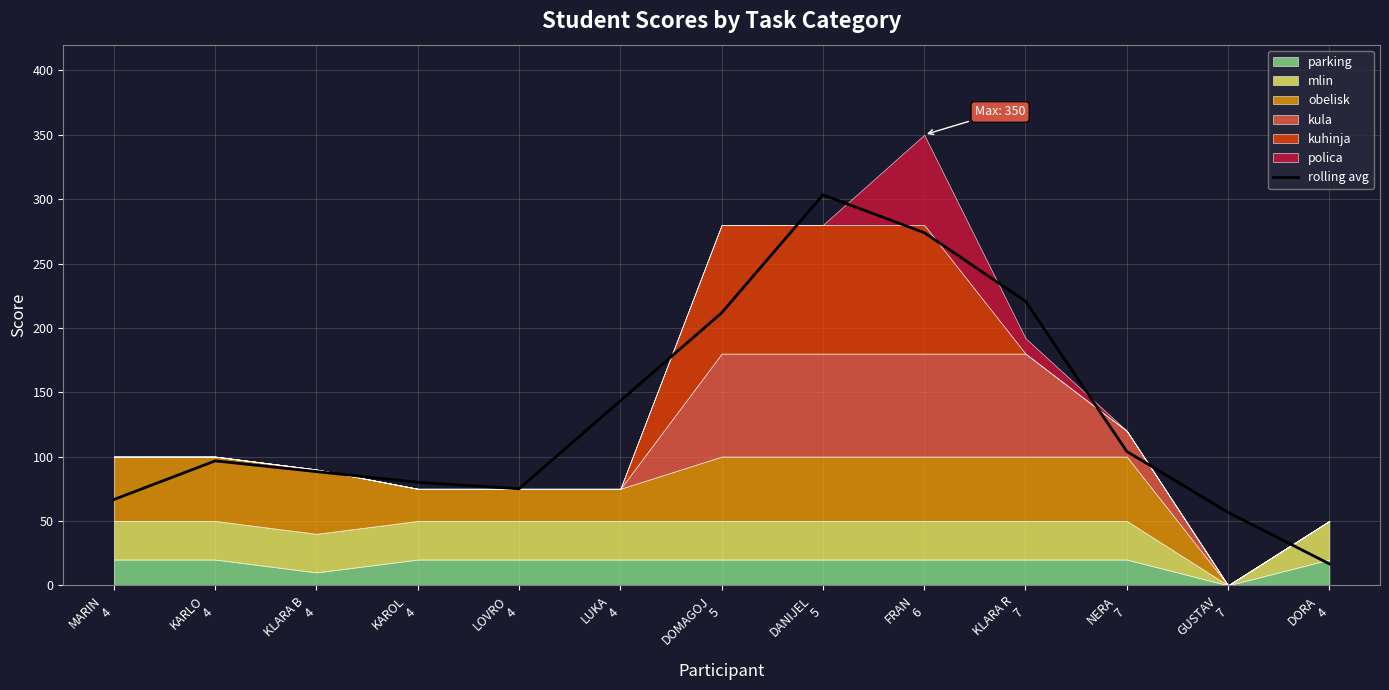

Reading left to right, extract all data points from this chart.

66.7	96.7	88.3	80.0	75.0	143.3	211.7	303.3	274.0	220.7	104.0	56.7	16.7